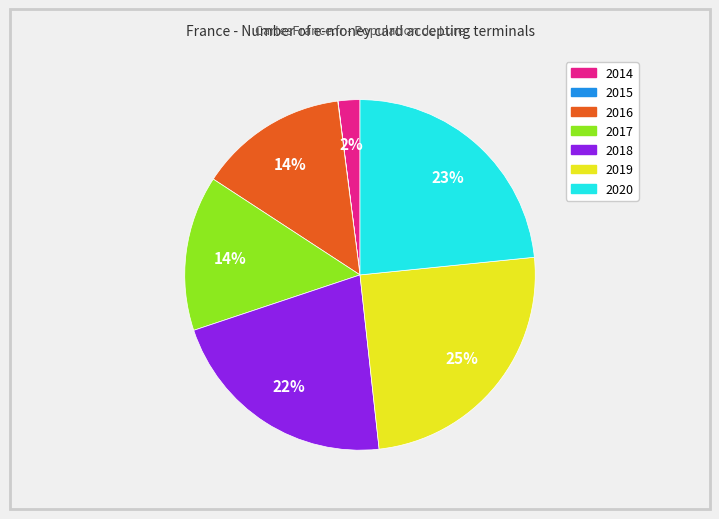

What percentage is the 2020 slice, to the nearest percent?

23%